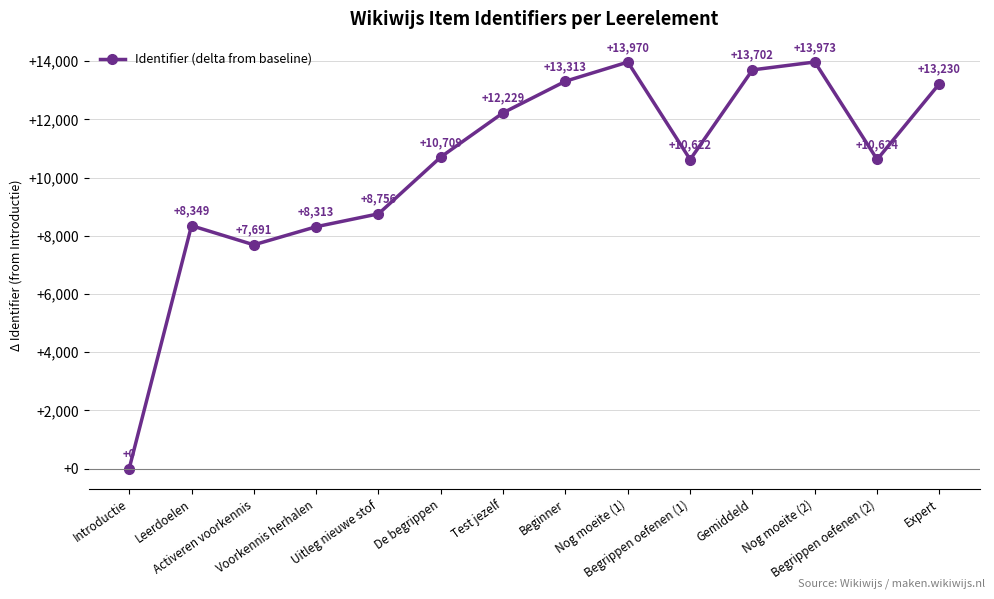

What is the change in value from Uitleg nieuwe stof to Expert?

+4474